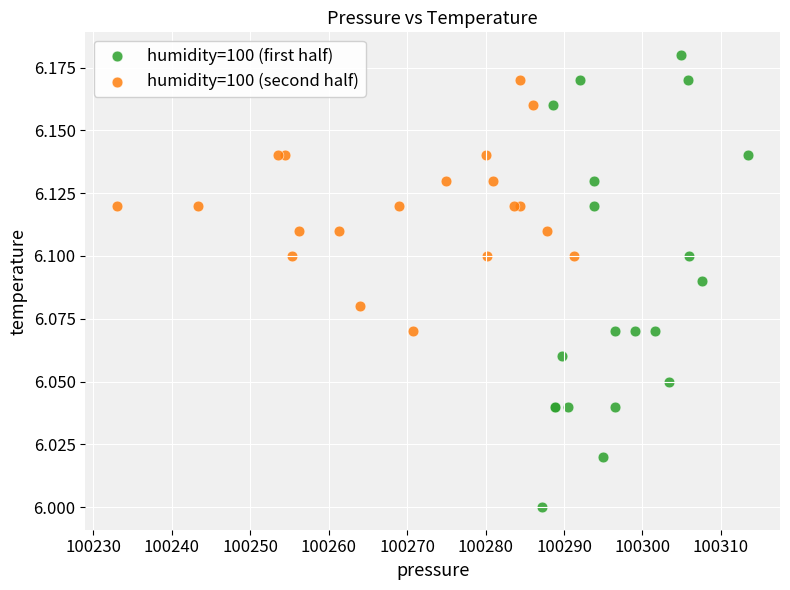

Which series reaches the minimum Y coordinate?

humidity=100 (first half)